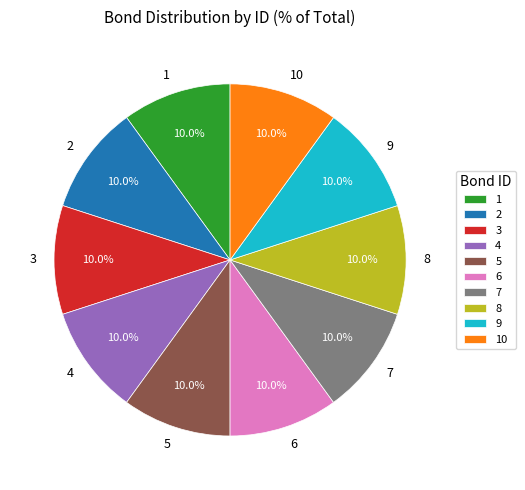

To the nearest percent, what is the difference between the largest and smallest slice percentages?

0%